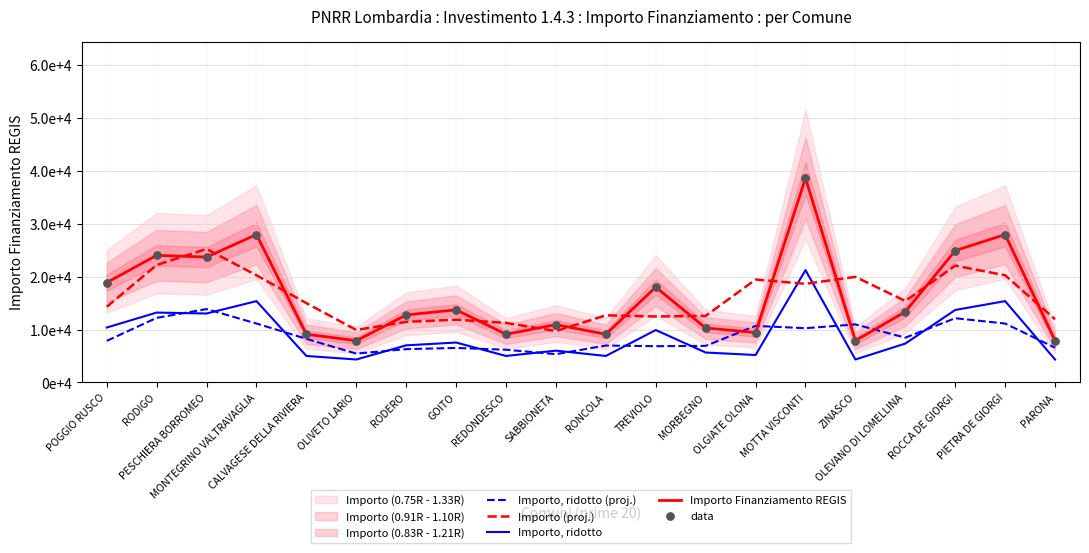

Which series contains the lowest Y value?

Importo, ridotto